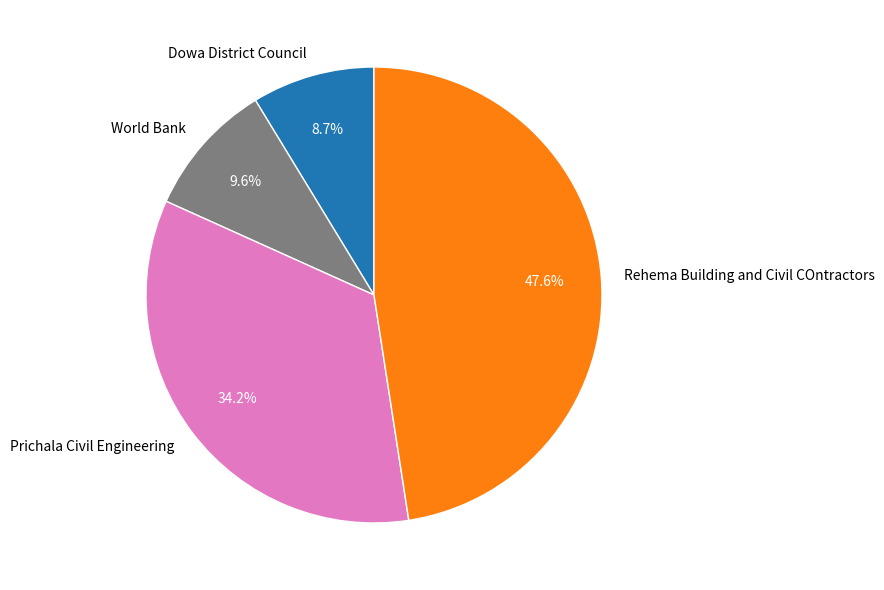

Is it true that Rehema Building and Civil COntractors is 48% of the pie?

True